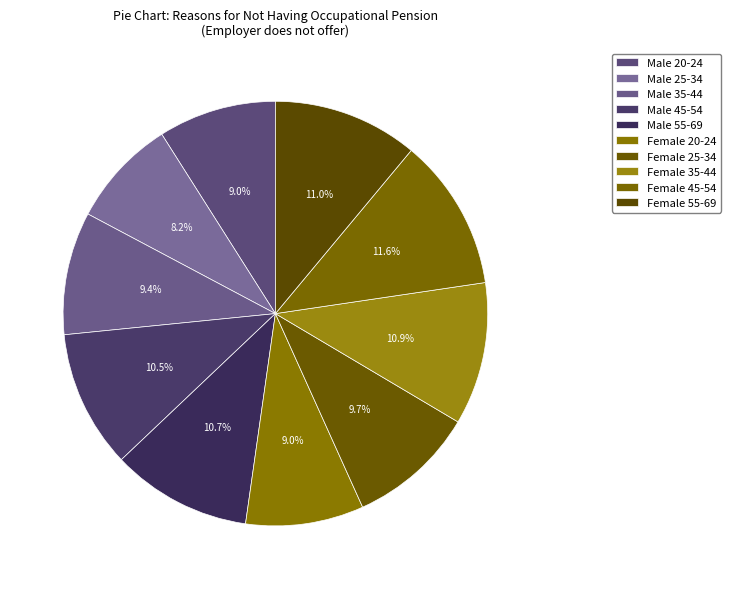

Is the sum of Male 20-24 and Female 20-24 greater than half?

No